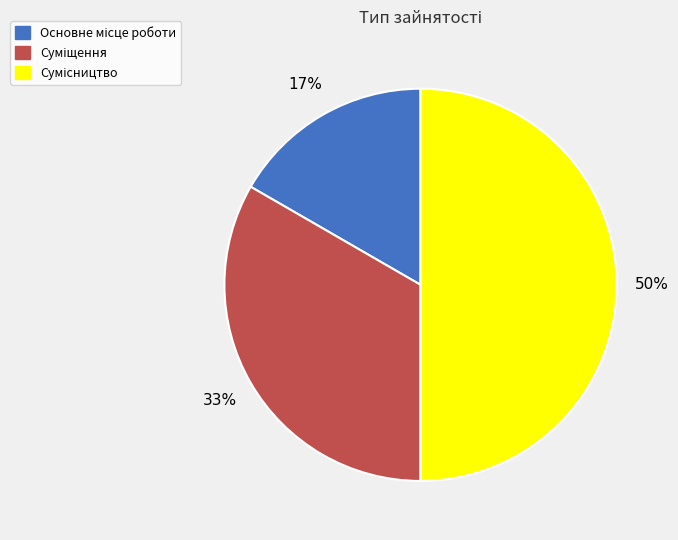

To the nearest percent, what is the average slice percentage?

33%